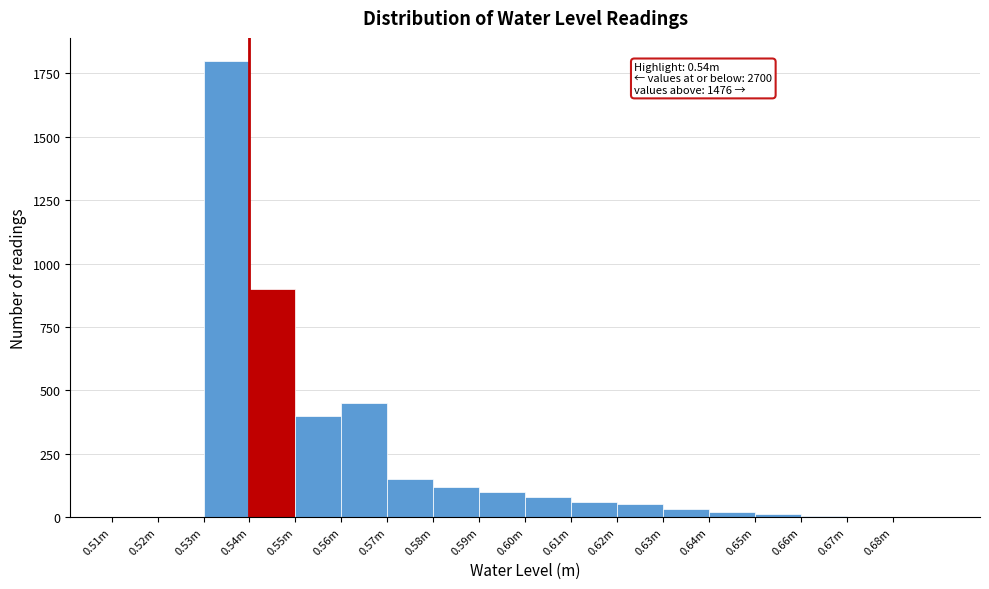

What is the maximum value shown in the chart?

1800